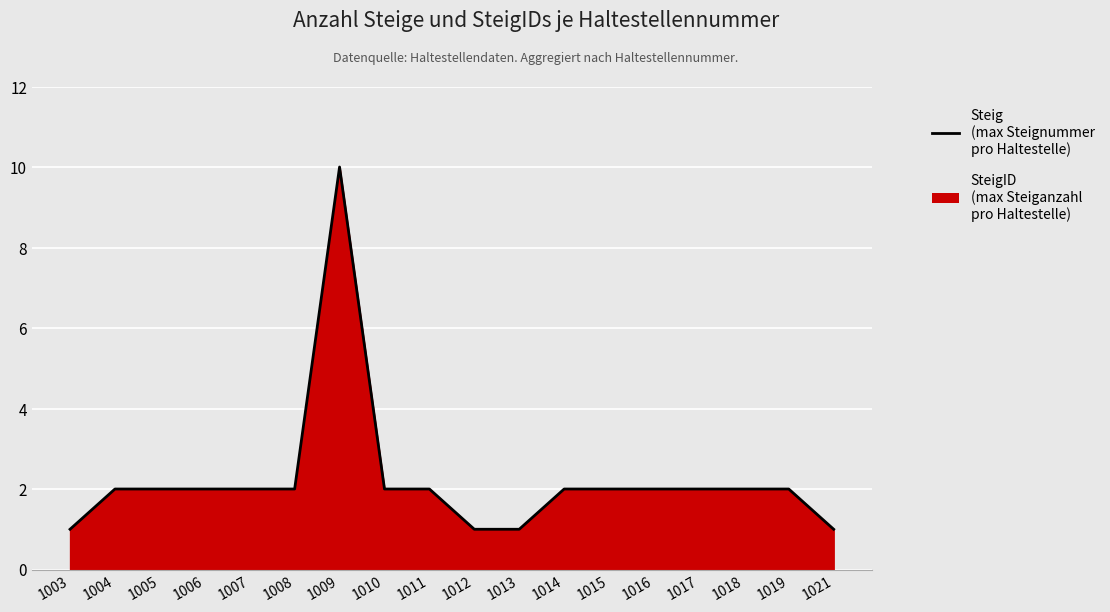

How many series are shown in this chart?

1